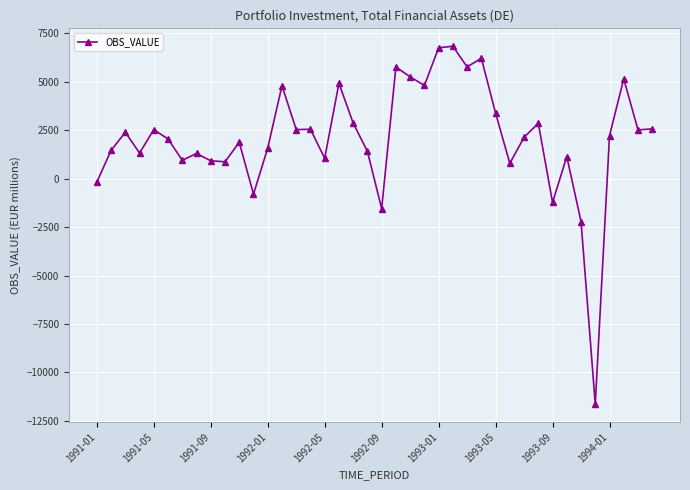

True or false: there are more than 1 points higher than both neighbors.

True